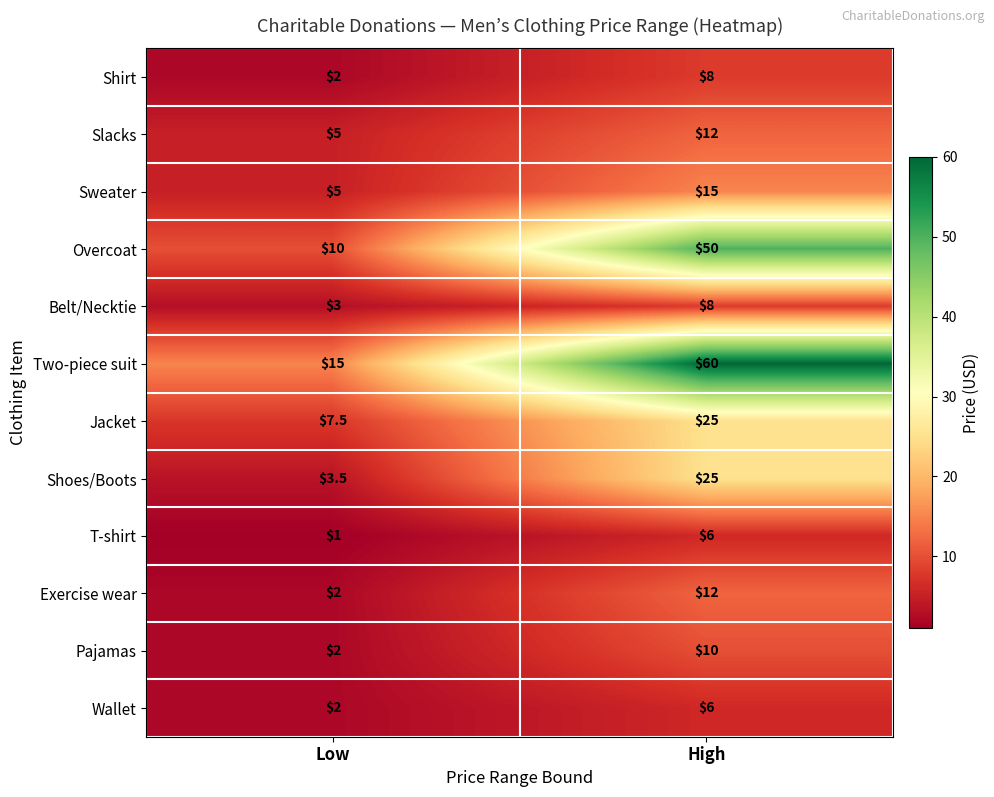

The Jacket series shows 7.5 at Low. True or false?

True